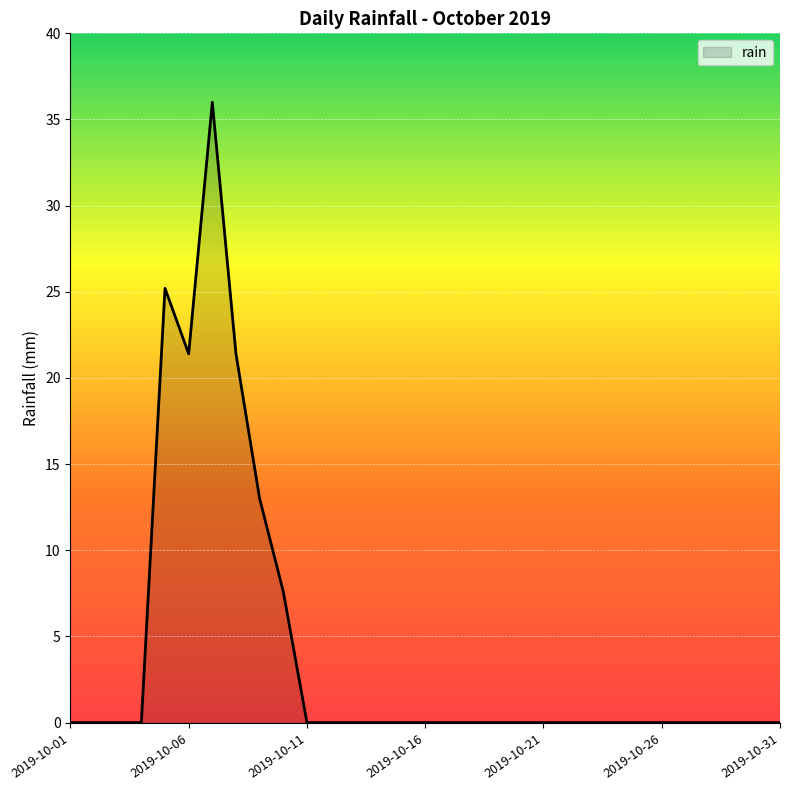

What is the difference between the maximum and minimum values?

36.0